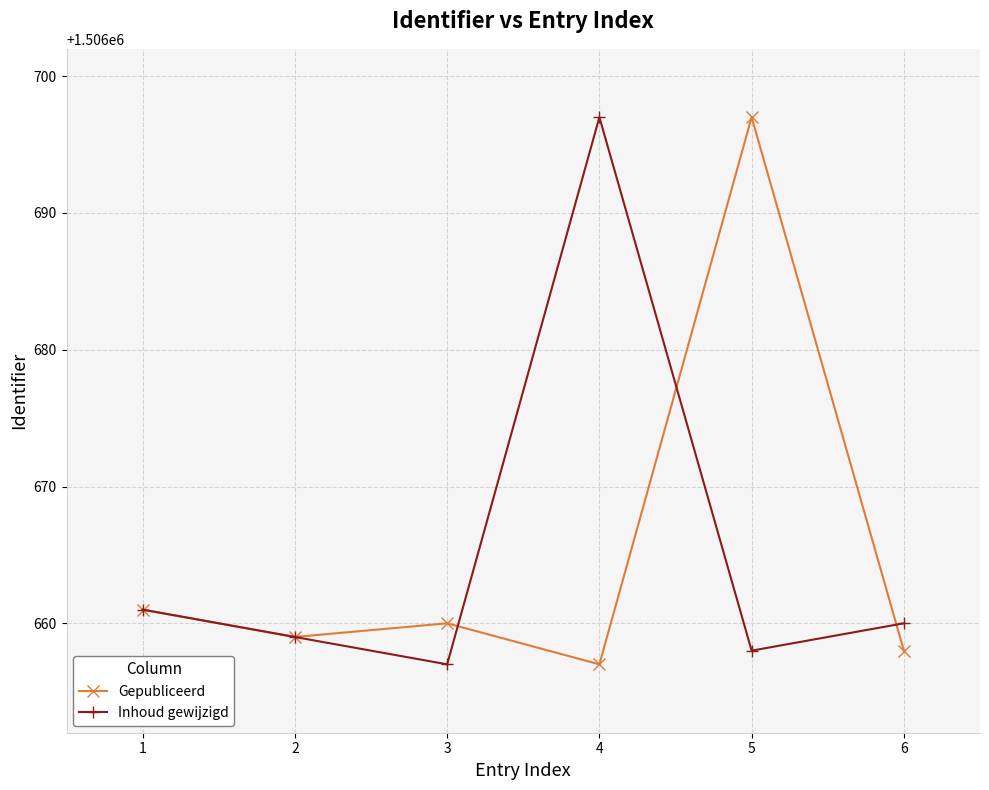

The value of Inhoud gewijzigd at 5 is 961391. True or false?

False